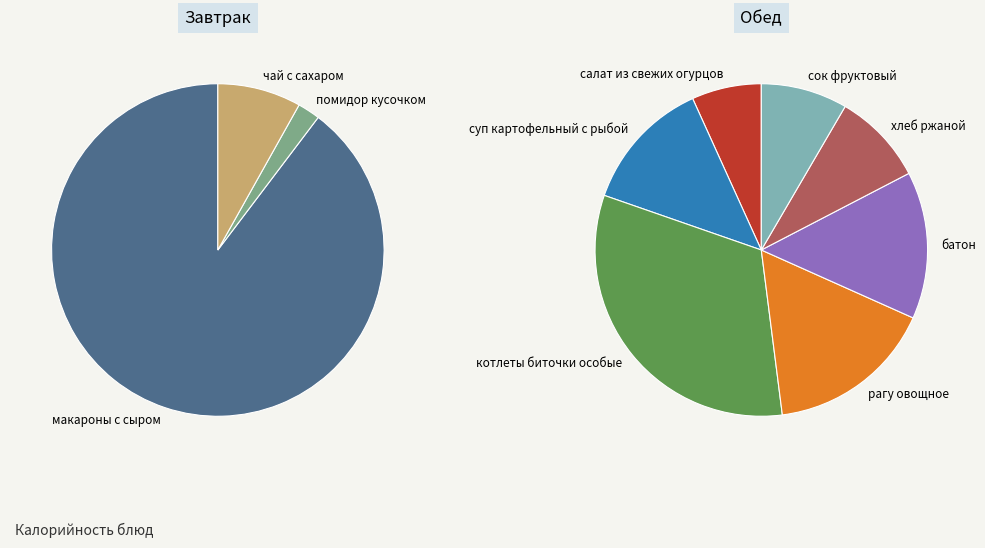

Between макароны с сыром and чай с сахаром, which is larger?

макароны с сыром